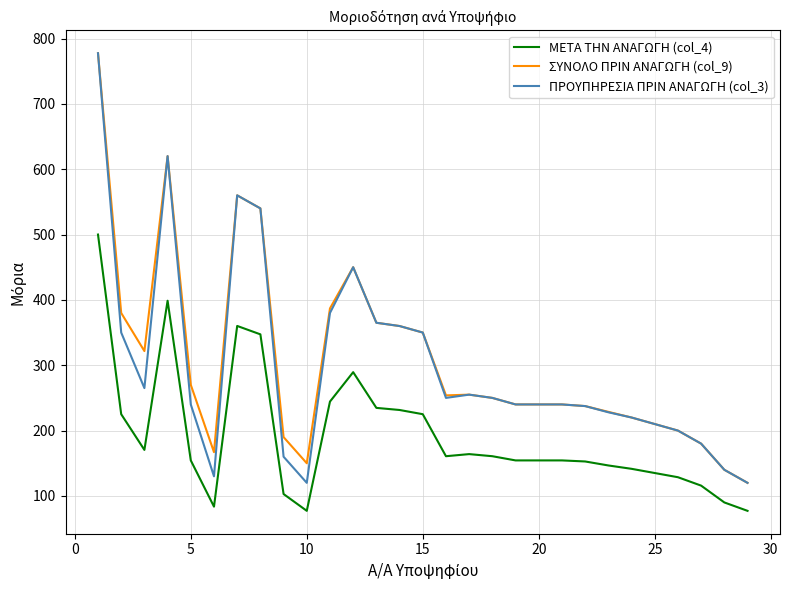

True or false: ΜΕΤΑ ΤΗΝ ΑΝΑΓΩΓΗ (col_4) and ΠΡΟΥΠΗΡΕΣΙΑ ΠΡΙΝ ΑΝΑΓΩΓΗ (col_3) intersect in this chart.

False